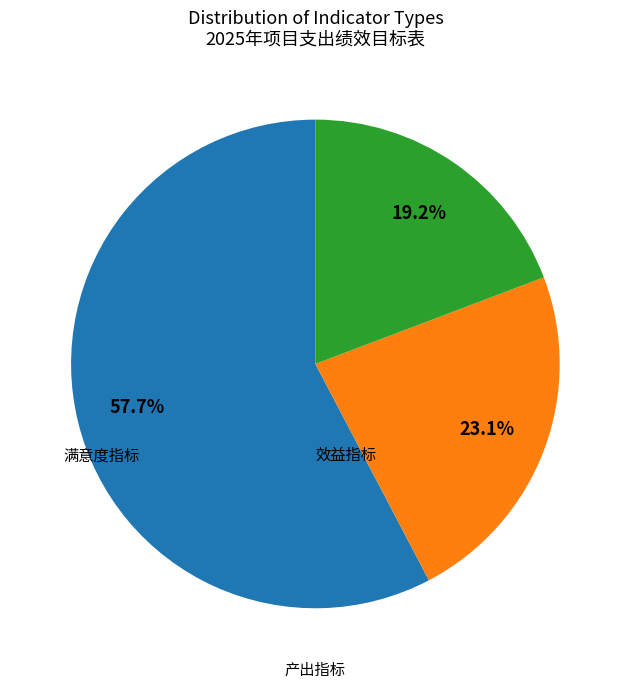

Does any single category account for the majority?

Yes